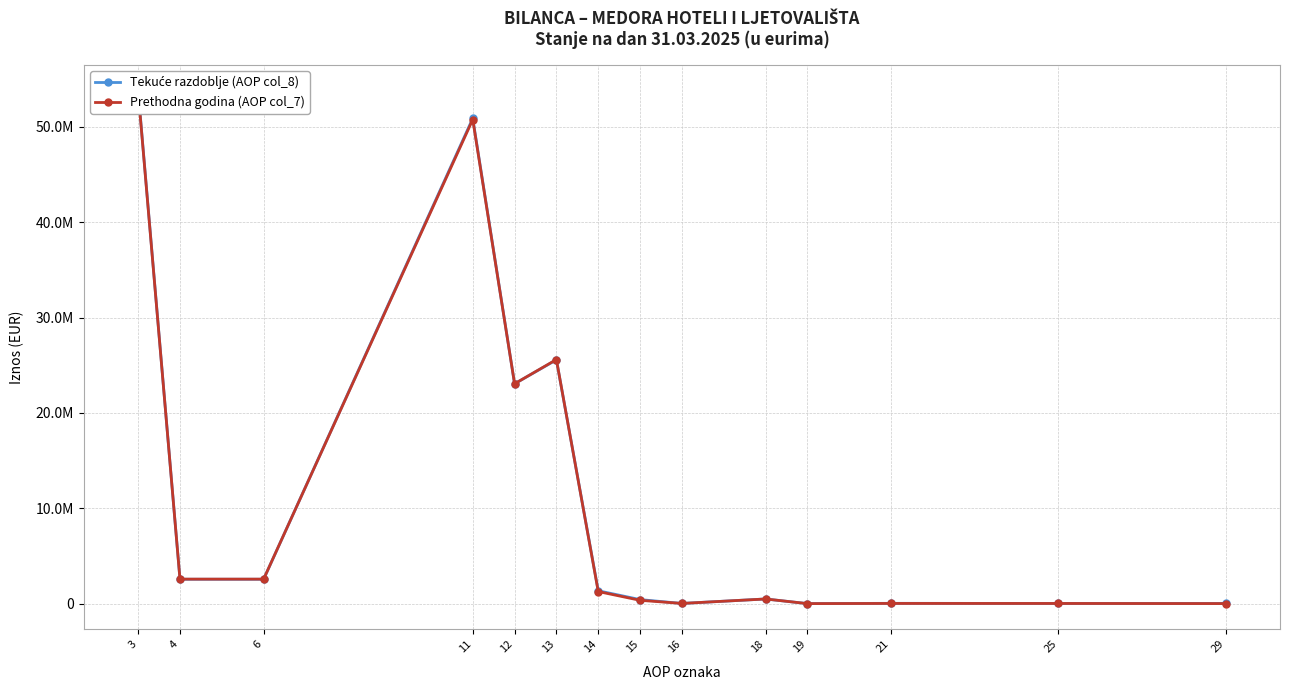

How many times do Prethodna godina (AOP col_7) and Tekuće razdoblje (AOP col_8) cross each other?

4